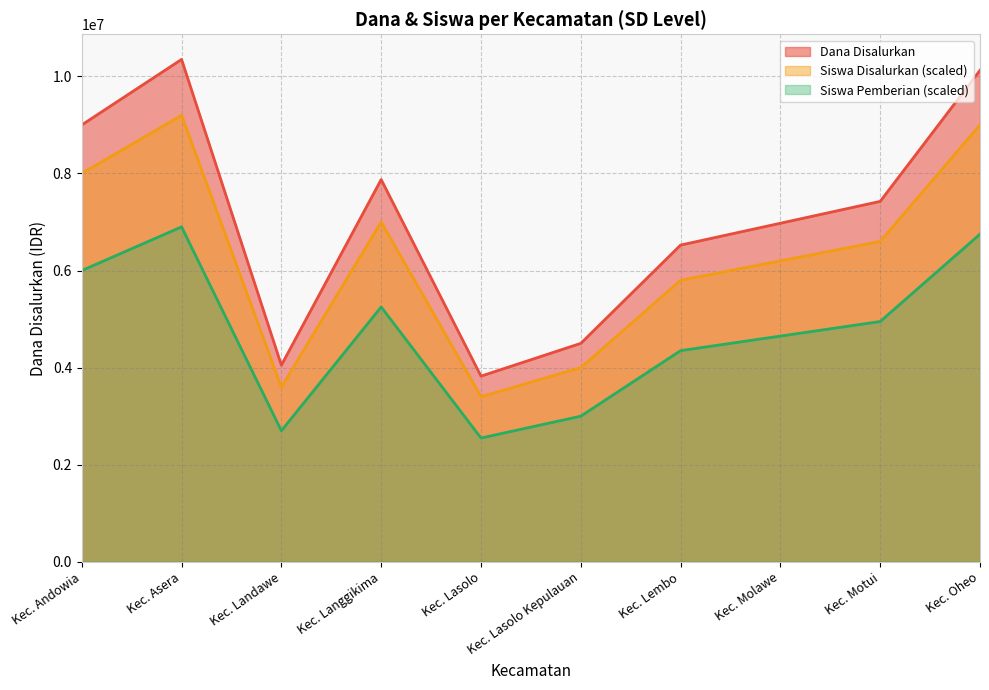

Which category has the highest value across all series?

Kec. Asera